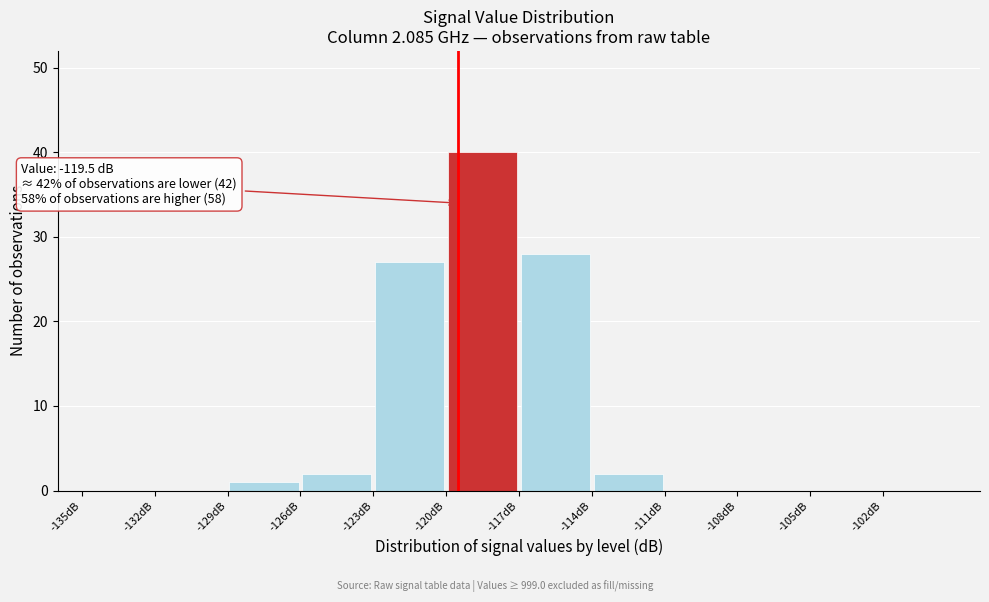

Which range on the x-axis has the tallest bar?

-120 to -117